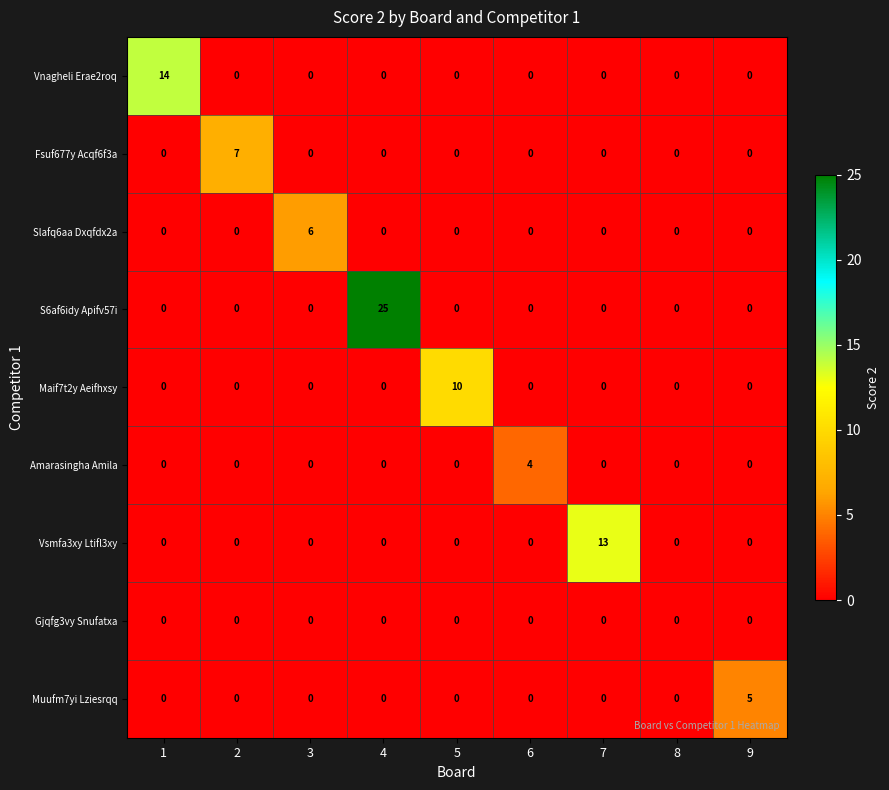

Which category has the highest value across all series?

4